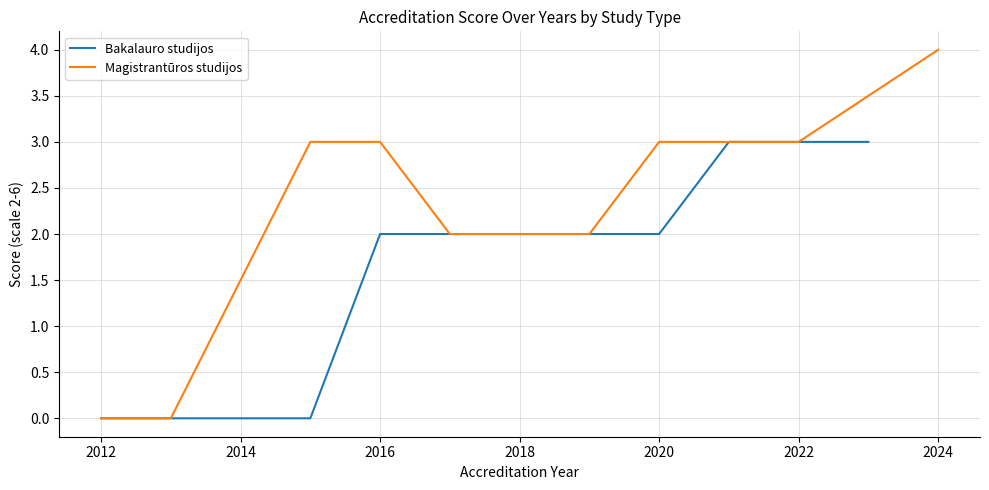

True or false: Magistrantūros studijos has a value of 0 at 2012.

True